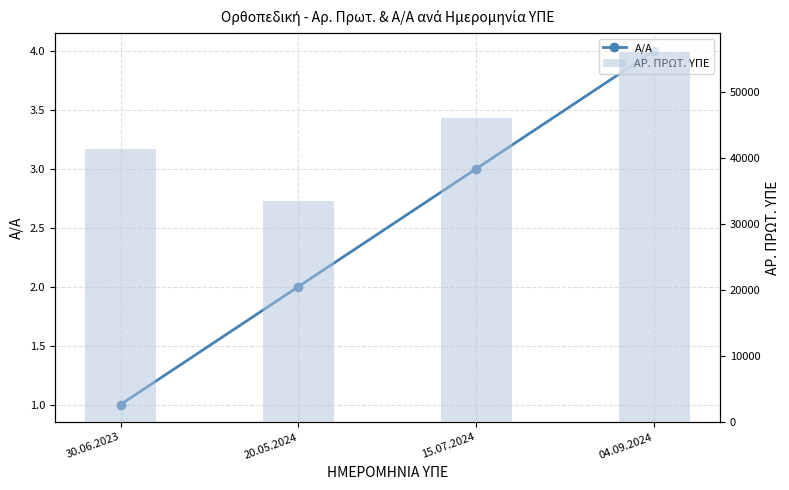

Which series has the largest range (max minus min)?

ΑΡ. ΠΡΩΤ. ΥΠΕ